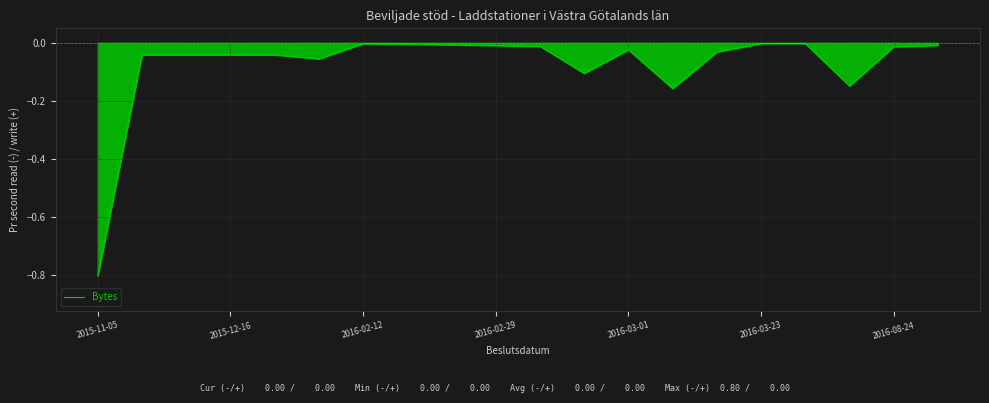

How many lines are shown in the chart?

1